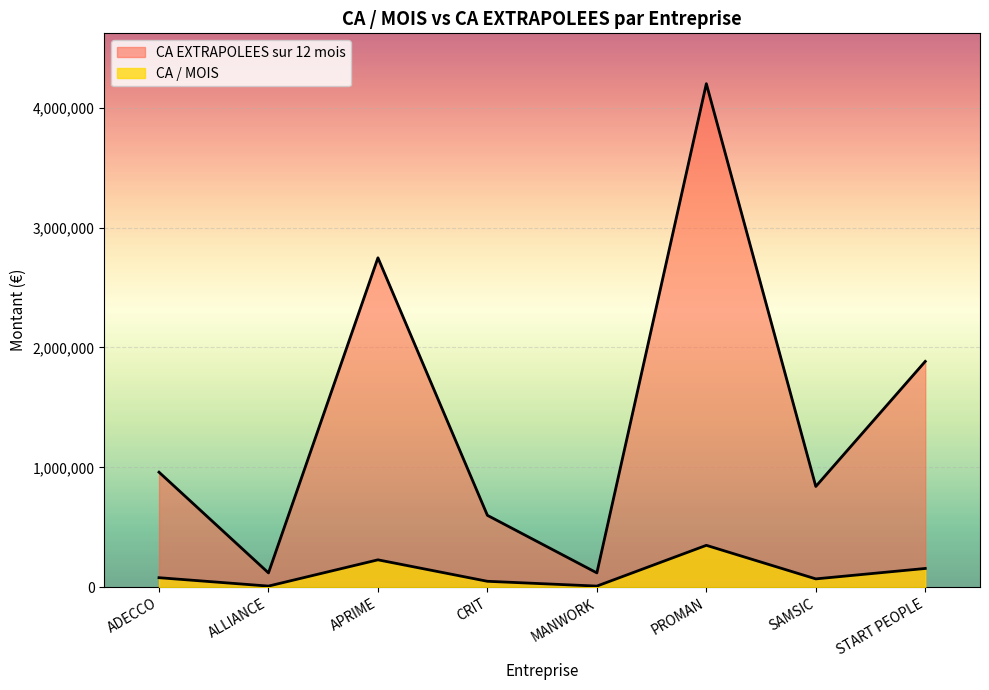

Where is CA EXTRAPOLEES sur 12 mois nearest to the value 2160000?

START PEOPLE